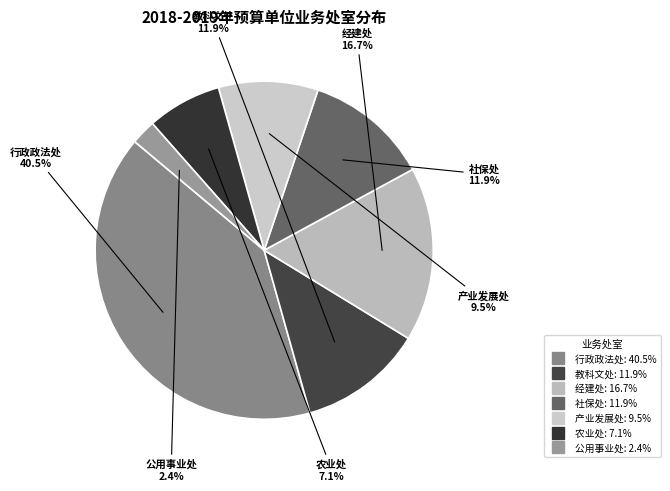

How many segments does this pie chart have?

7